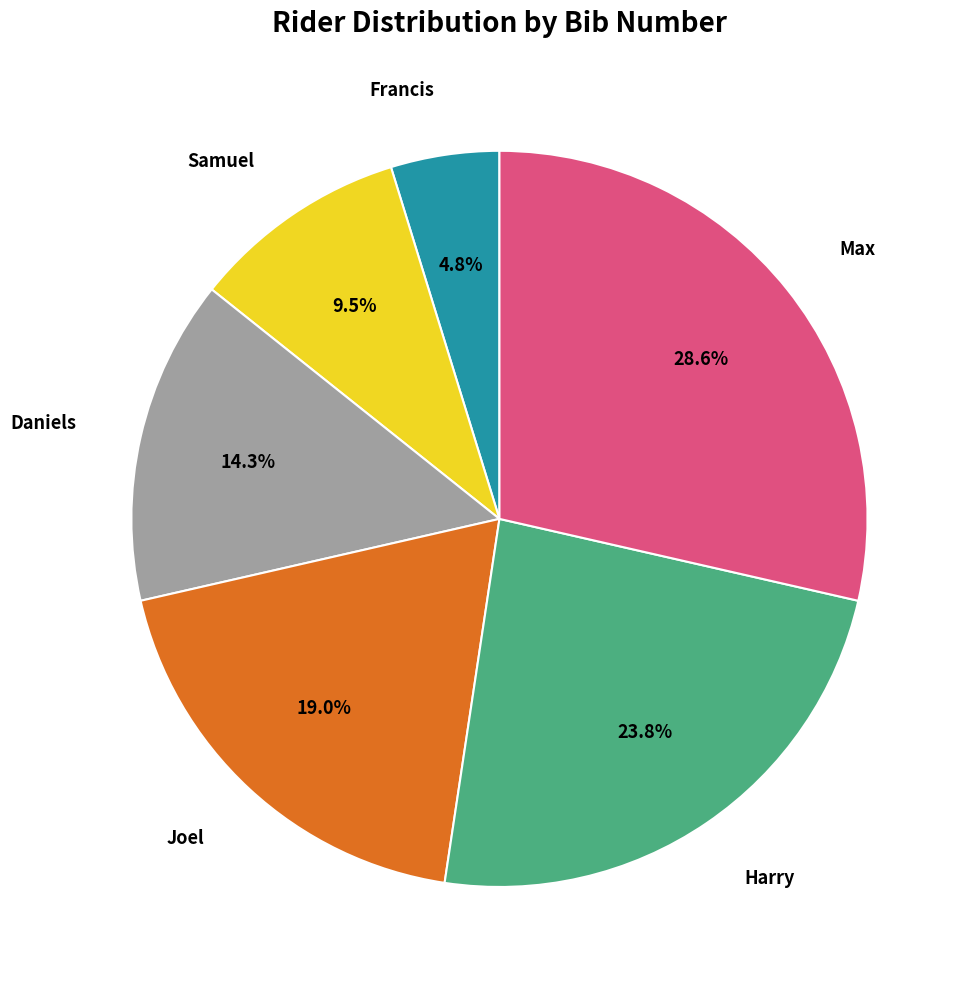

Is there any slice that represents more than half of the pie?

No